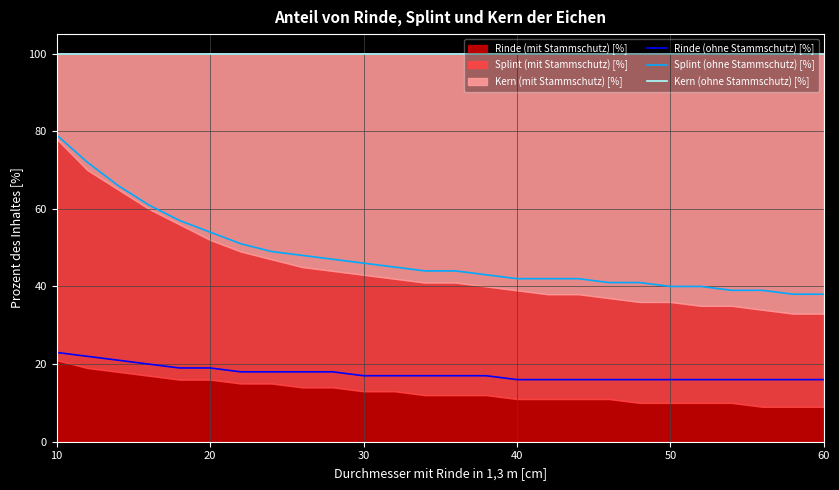

Which series has the largest range (max minus min)?

Splint (ohne Stammschutz) [%]